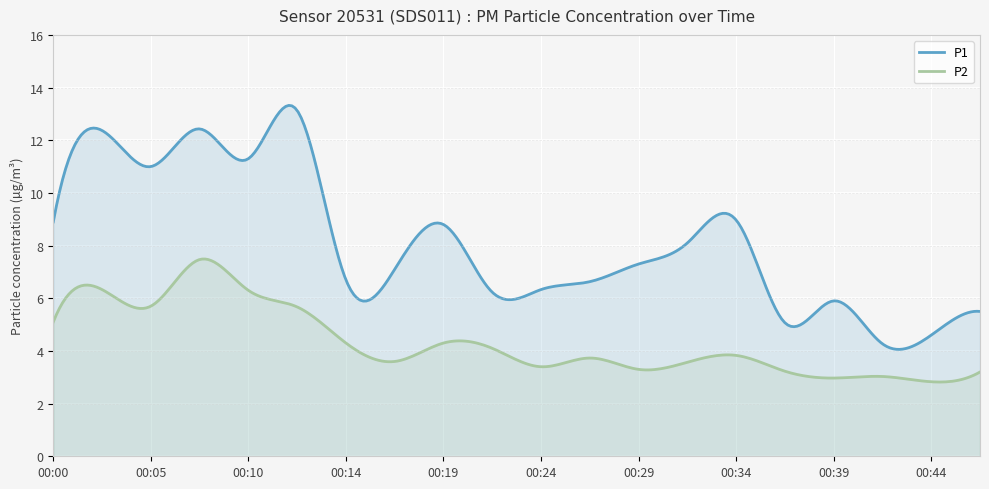

Where is the first local minimum for P2?

00:05